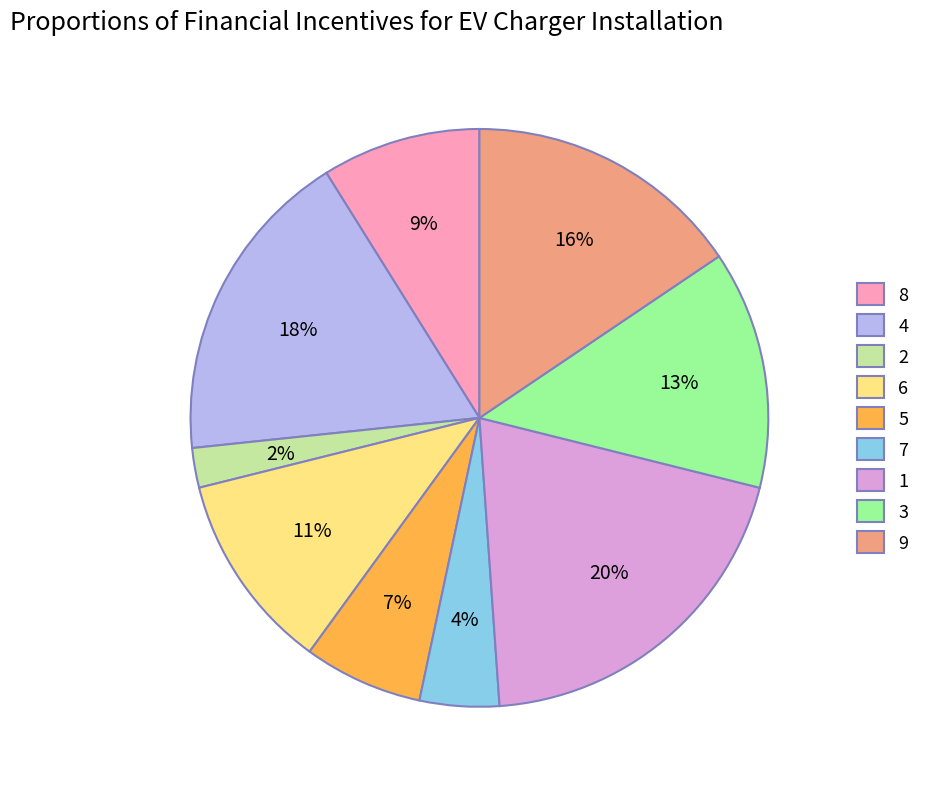

To the nearest percent, what is the difference between the largest and smallest slice percentages?

18%